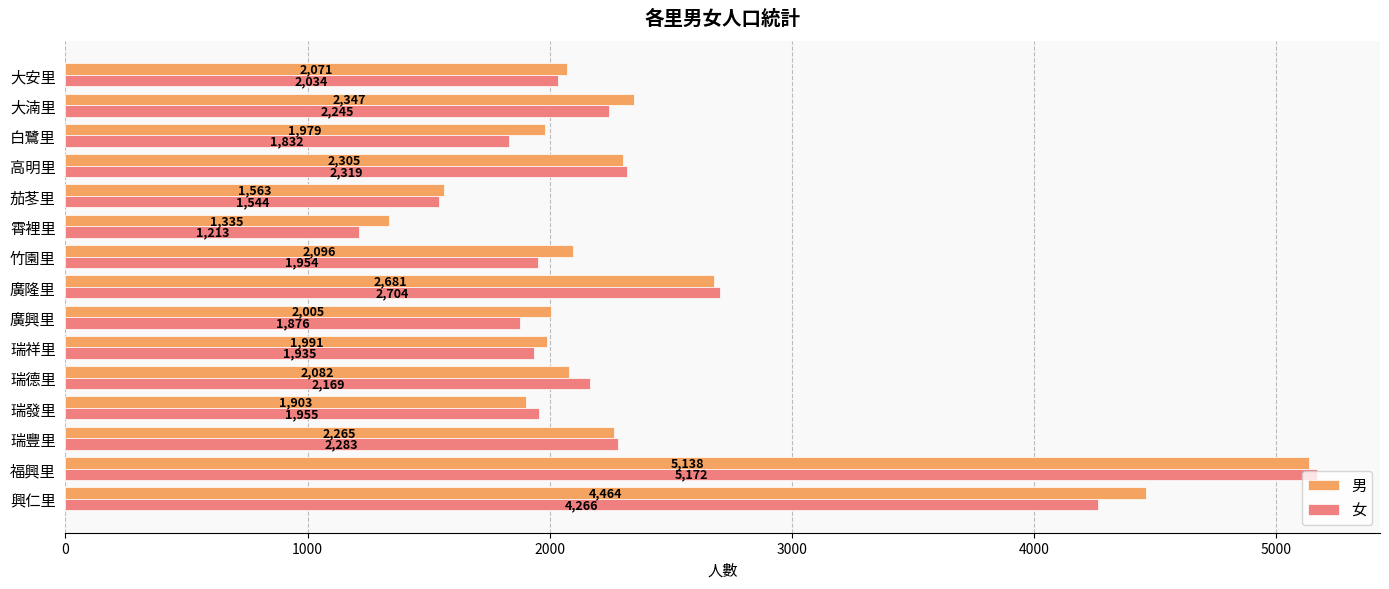

At which label is 女 closest to 3192?

廣隆里